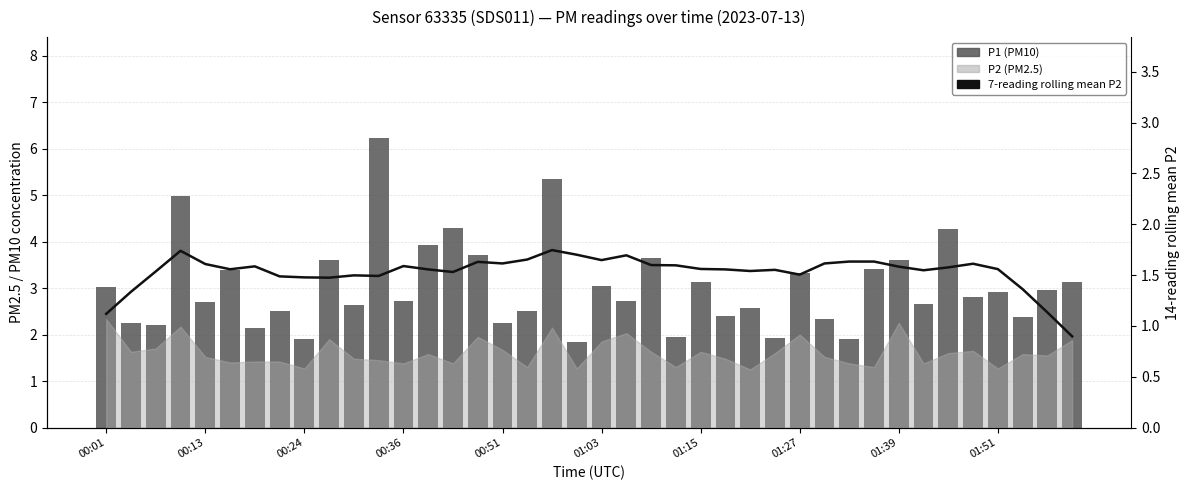

Between 14 and 22, which series saw the biggest shift?

P1 (PM10)